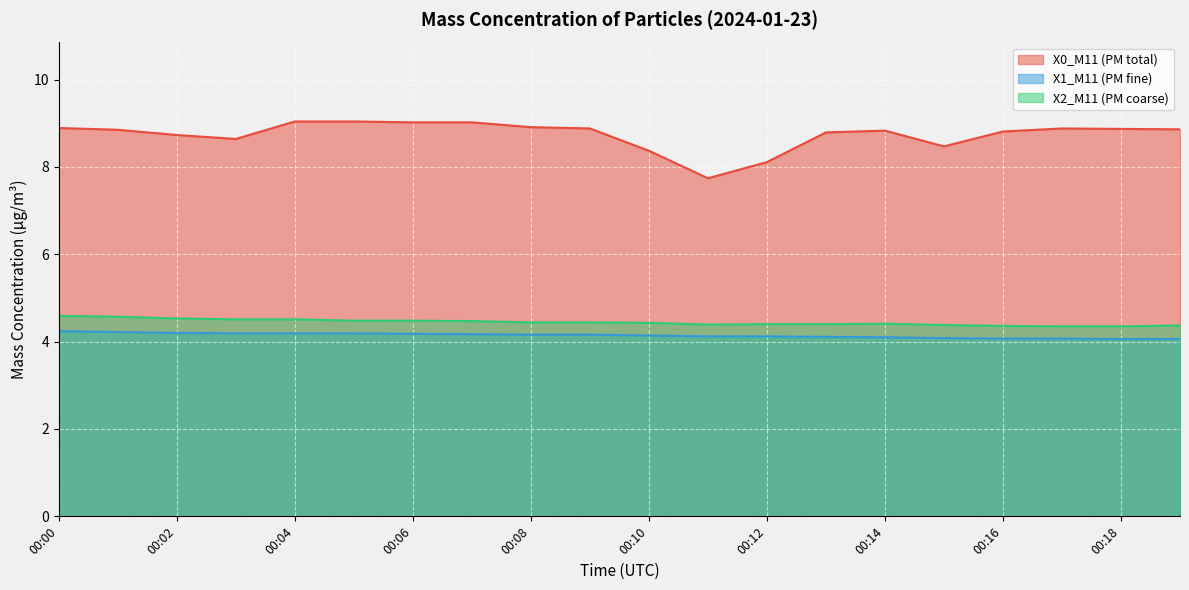

At 00:15, list the series in order from largest to smallest.

X0_M11 (PM total), X2_M11 (PM coarse), X1_M11 (PM fine)